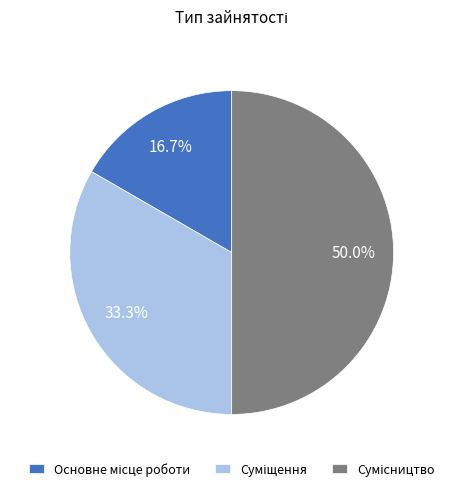

Is there any slice that represents more than half of the pie?

No